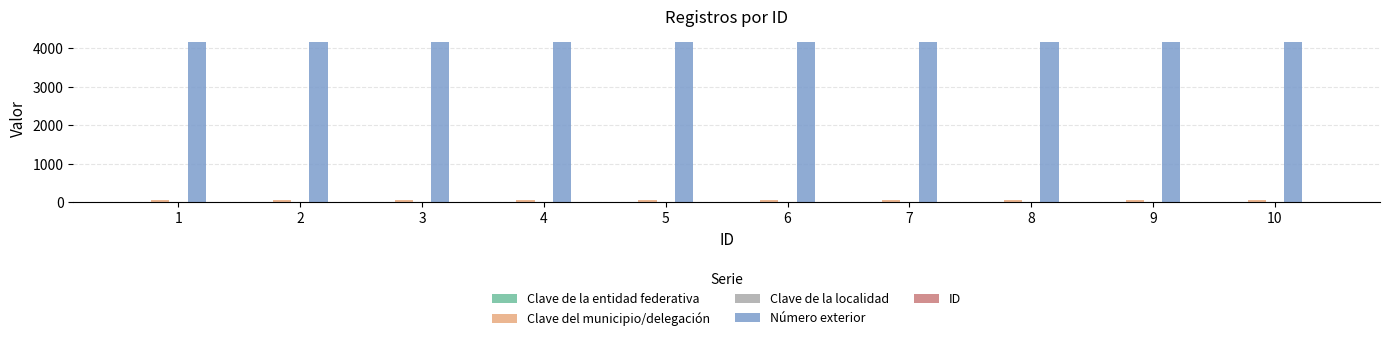

Which series has the largest total across all categories?

Número exterior